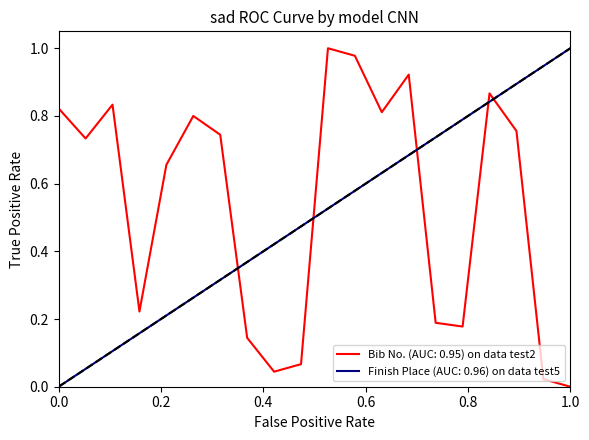

True or false: Bib No. (AUC: 0.95) on data test2 and Finish Place (AUC: 0.96) on data test5 intersect in this chart.

True